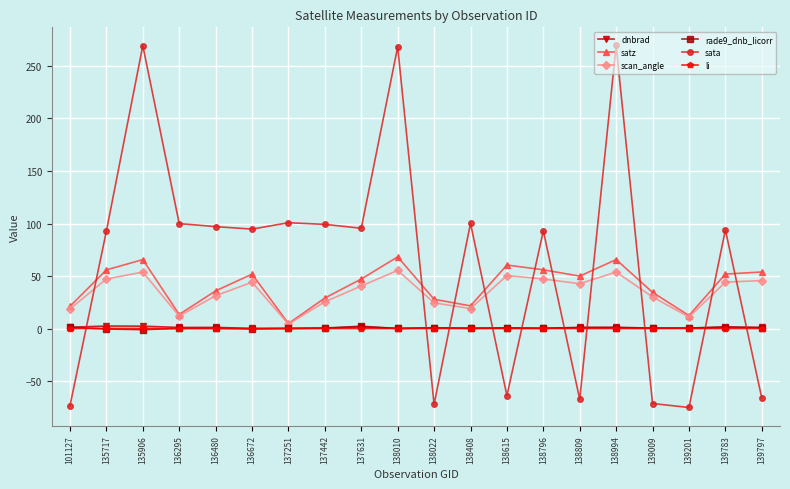

What is the difference between the maximum and second lowest values in the rade9_dnb_licorr series?

2.6